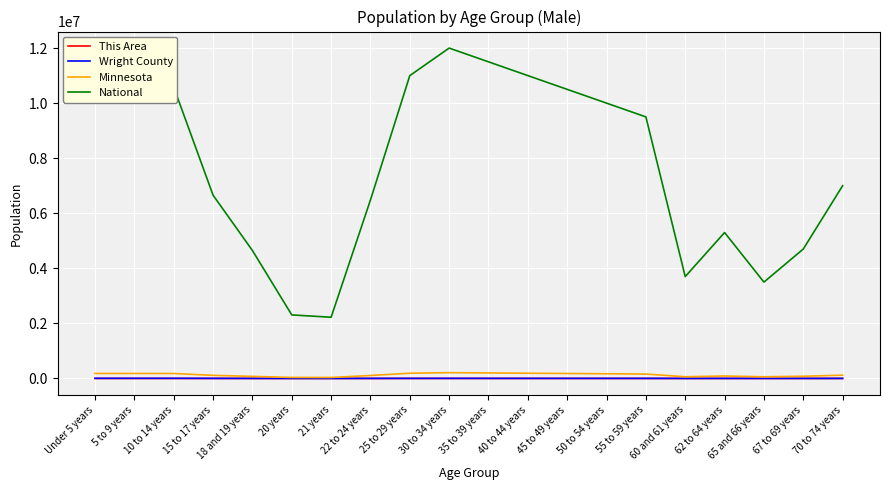

Which series has the widest spread of values?

National